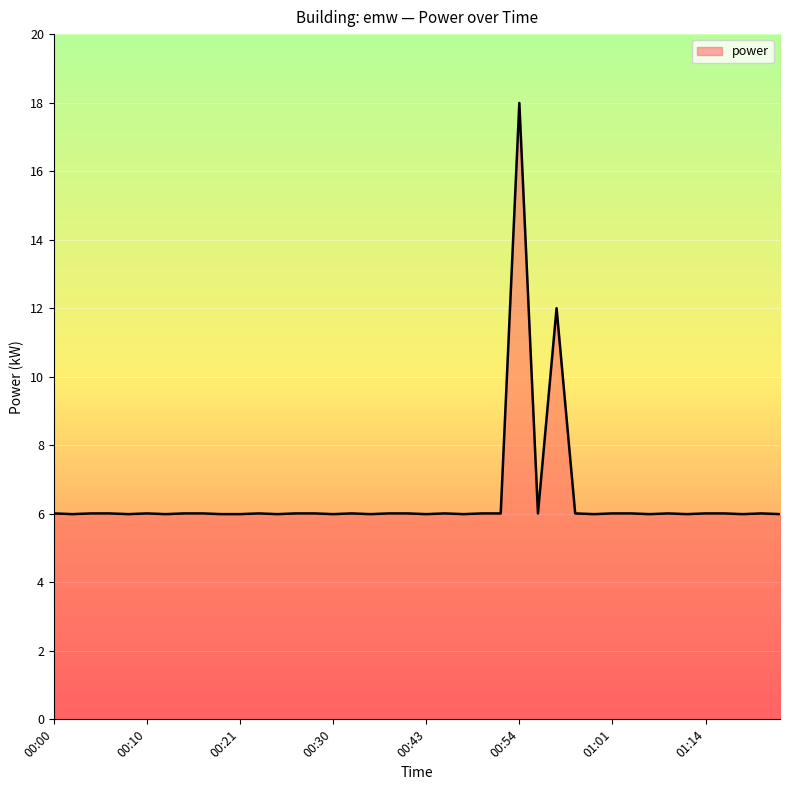

What is the difference between the maximum and minimum values?

12.0